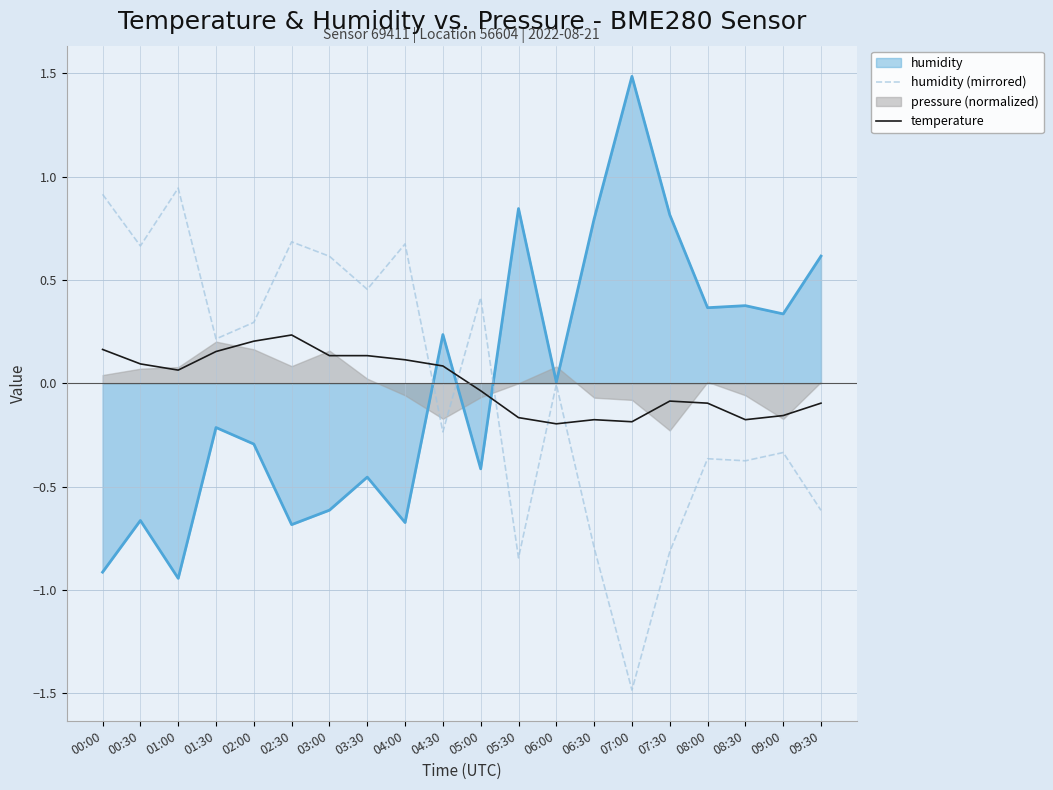

What is the minimum value shown in the chart?

-1.5